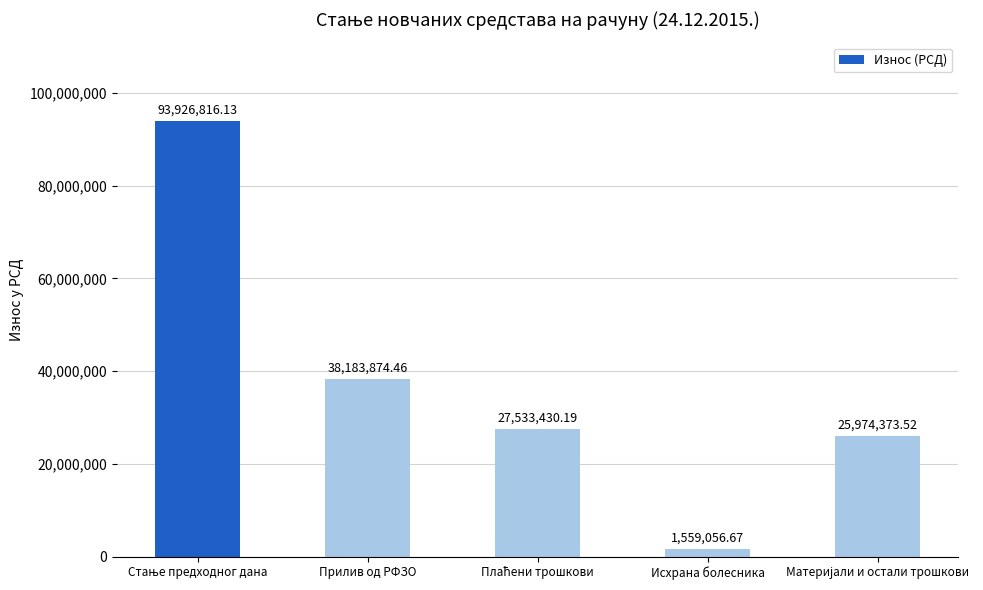

At which label is the value closest to 47742936?

Прилив од РФЗО